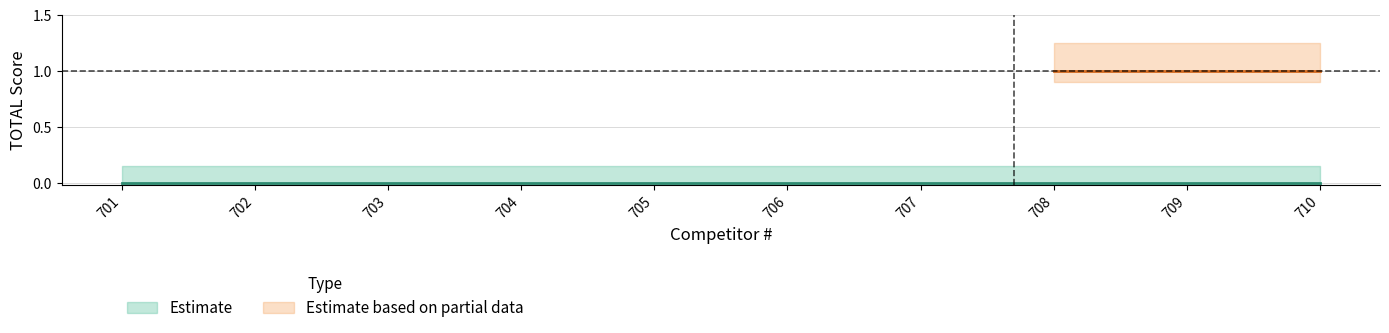

What are all the series names shown in the legend?

Estimate, Estimate based on partial data